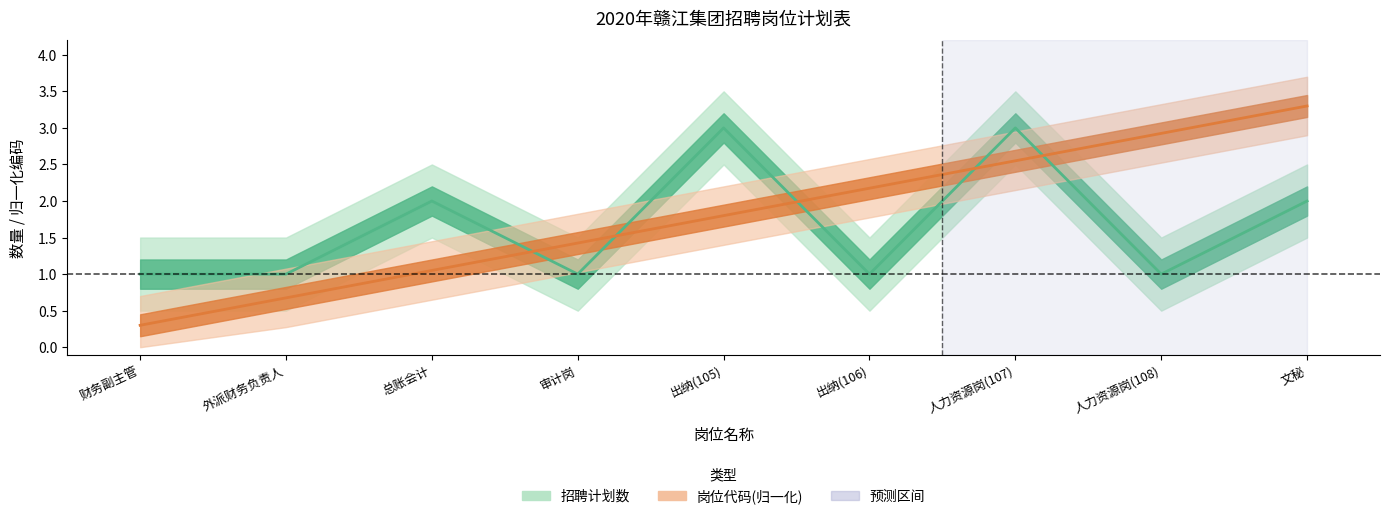

What is the label of the 7th point from the right?

总账会计